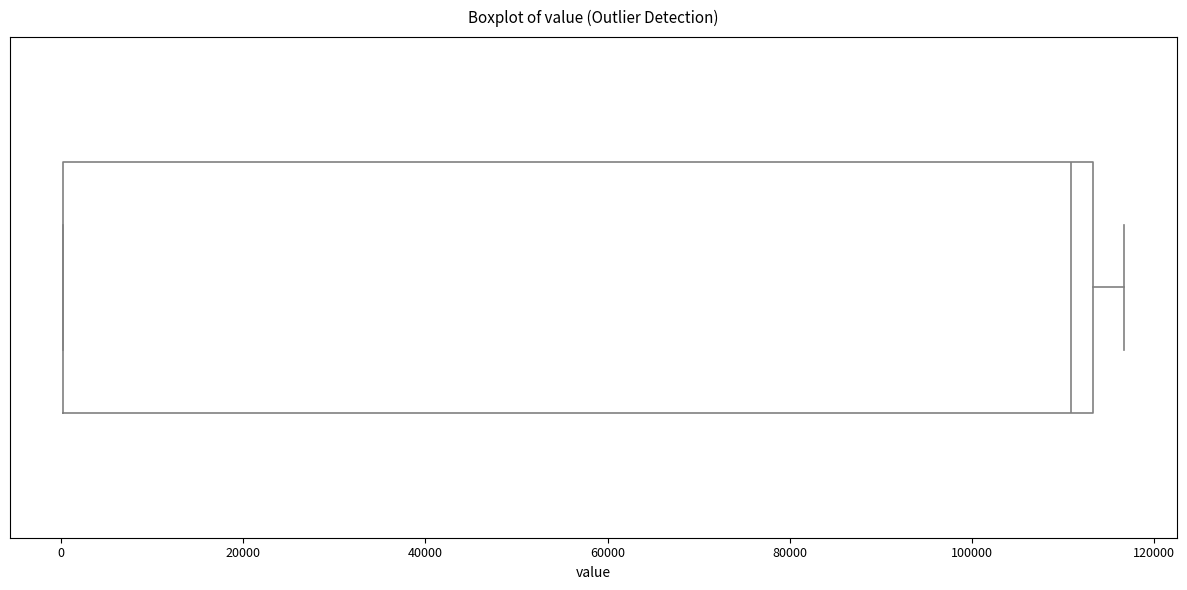

Read this box plot against the x-axis: the position of the median line, the range covered by the box, and the ends of both whiskers. The values are not printed on the chart, so give them approximately, as read against the axis.

median 110000, box 0 to 114000, whiskers 0 to 116000